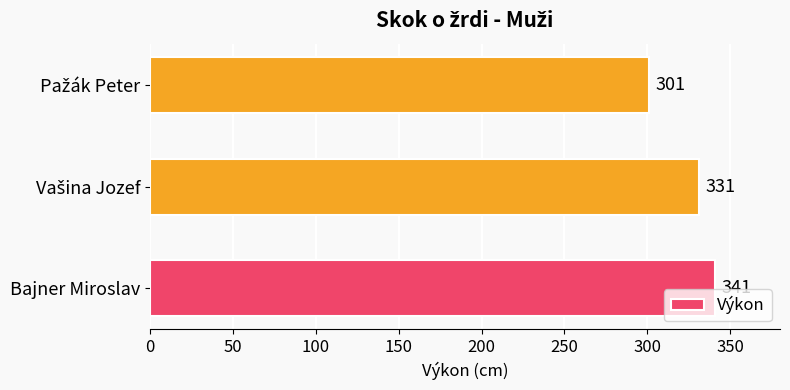

The chart shows a value of 74 at Bajner Miroslav. True or false?

False